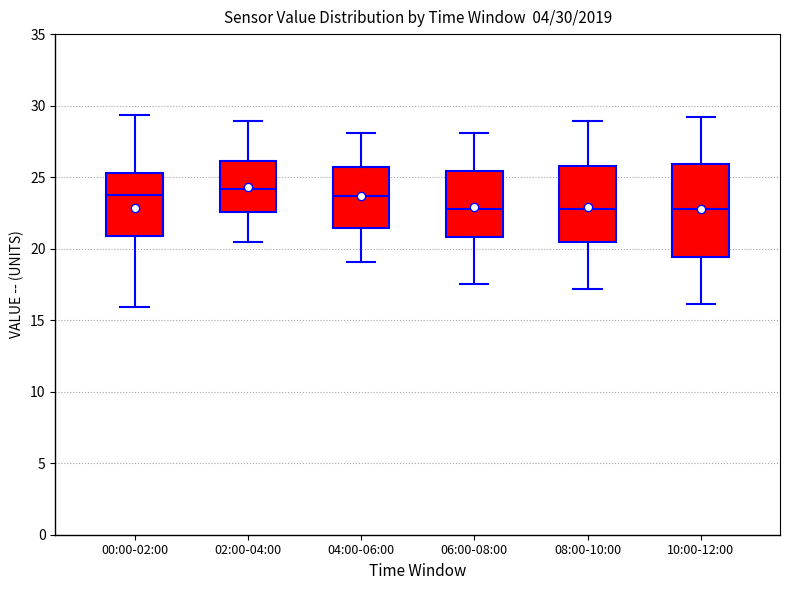

Comparing the boxes themselves (not the whiskers), which one is the tallest?

10:00-12:00